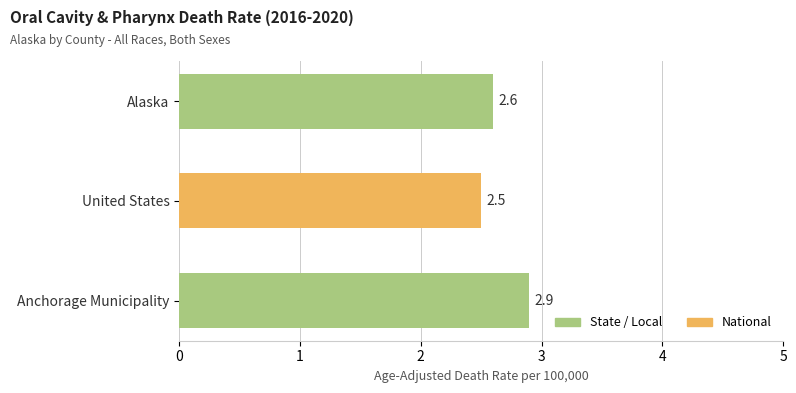

Reading bottom to top, transcribe all the data shown in this chart.

2.9	2.5	2.6